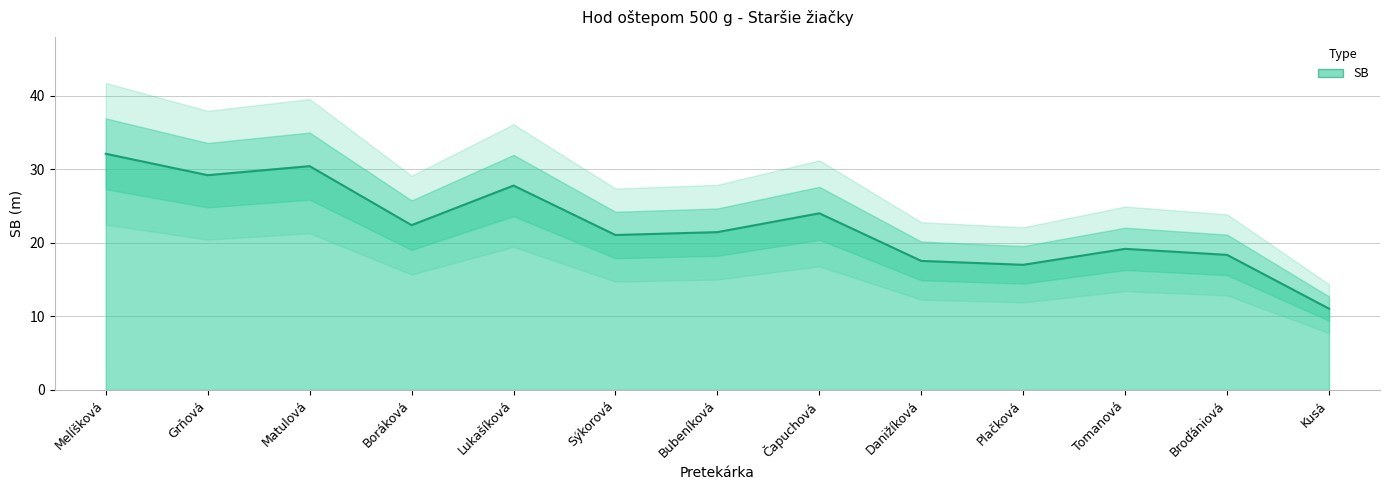

Which label corresponds to the largest value in the chart?

Melíšková